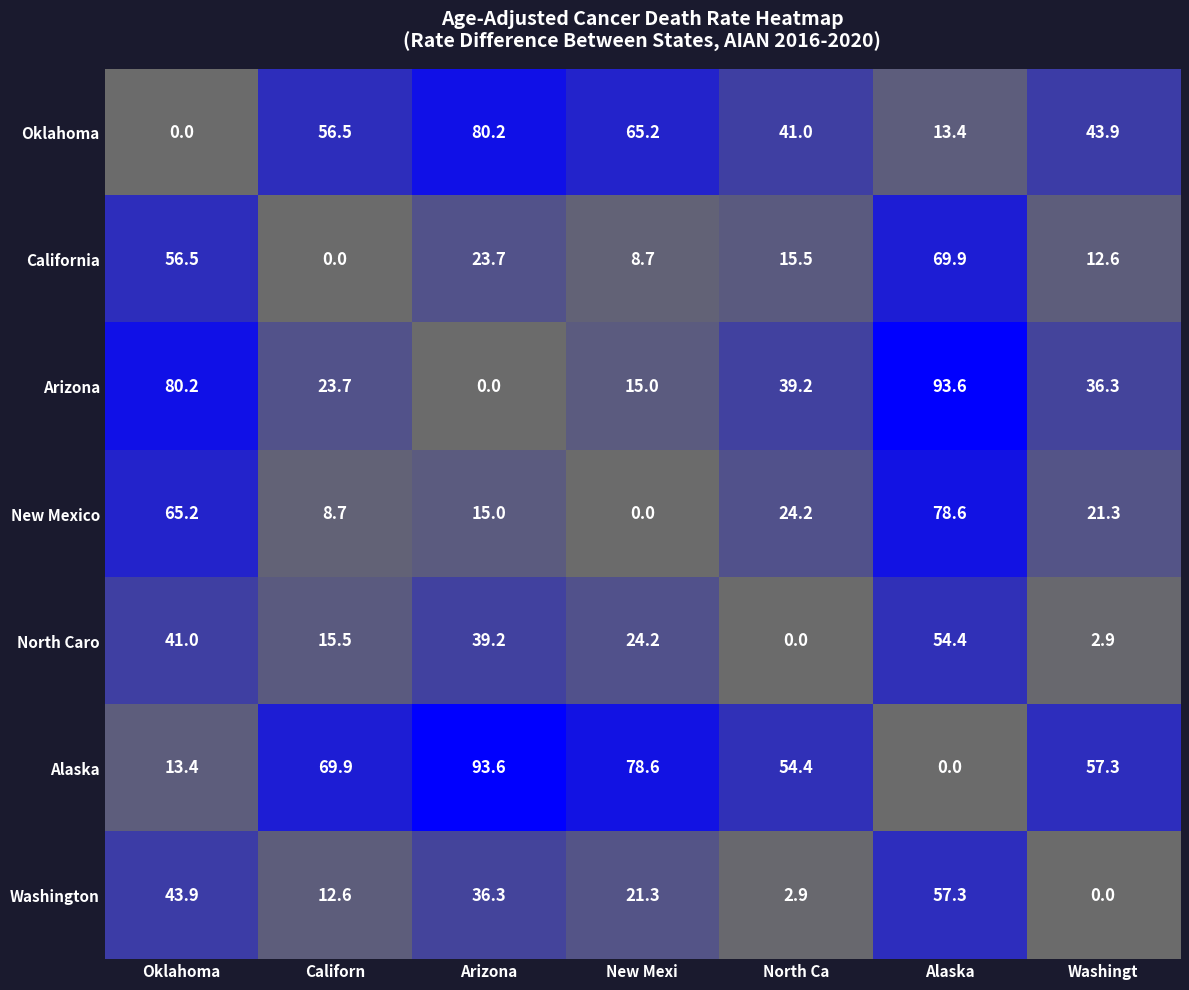

Is the value of New Mexico at Californ greater than the value of North Caro at Arizona?

No